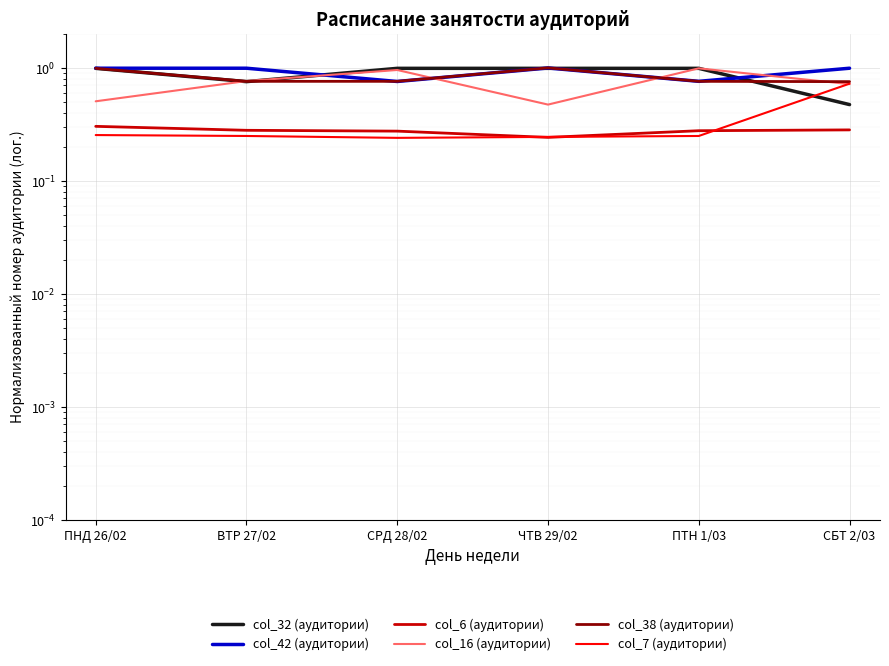

True or false: col_7 (аудитории) and col_42 (аудитории) intersect in this chart.

False